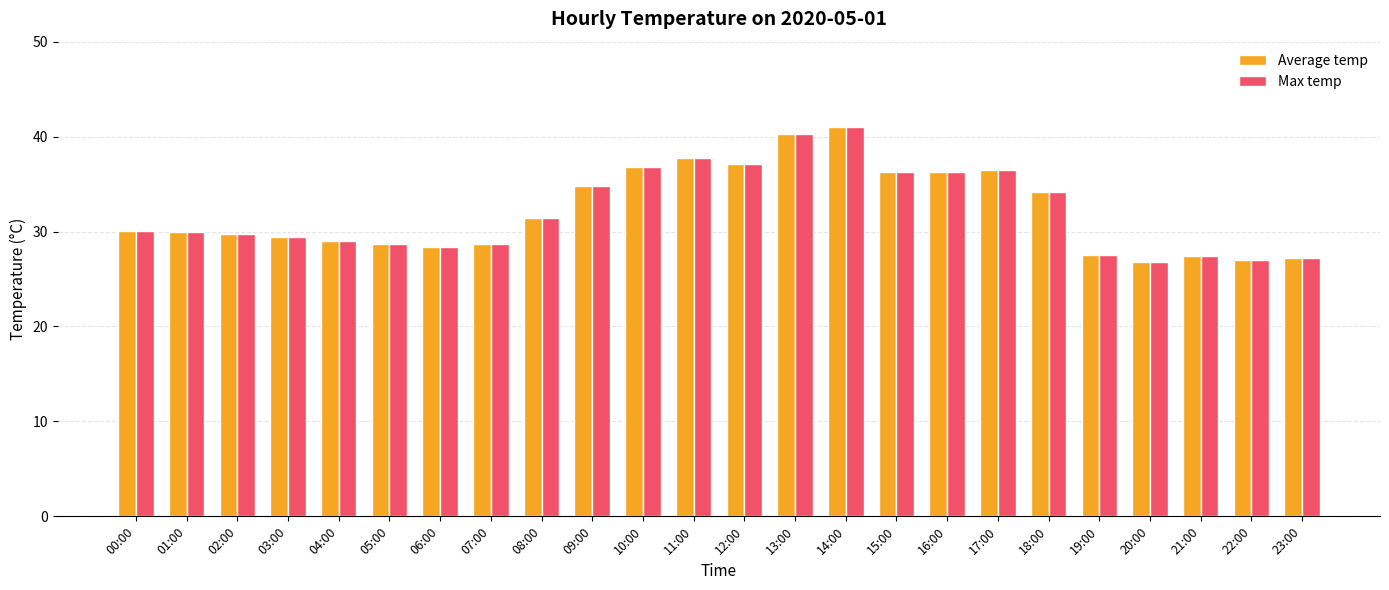

Is the value of Average temp at 20:00 greater than the value of Max temp at 18:00?

No